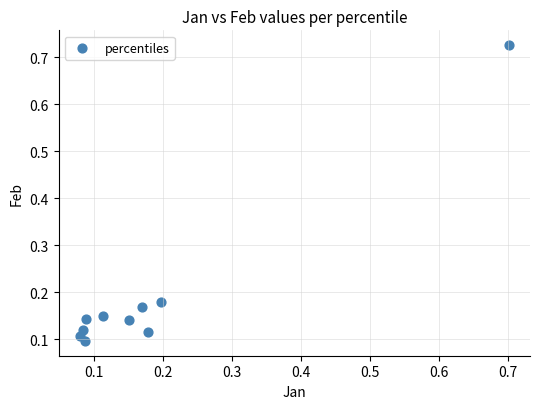

What is the range of Y values (max minus min)?

0.6